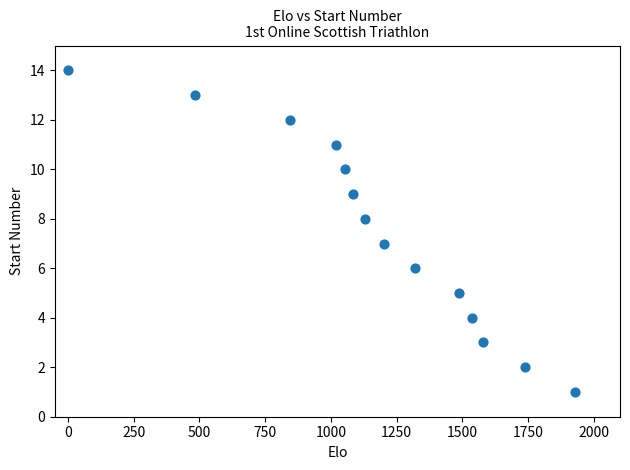

What is the range of Y values (max minus min)?

13